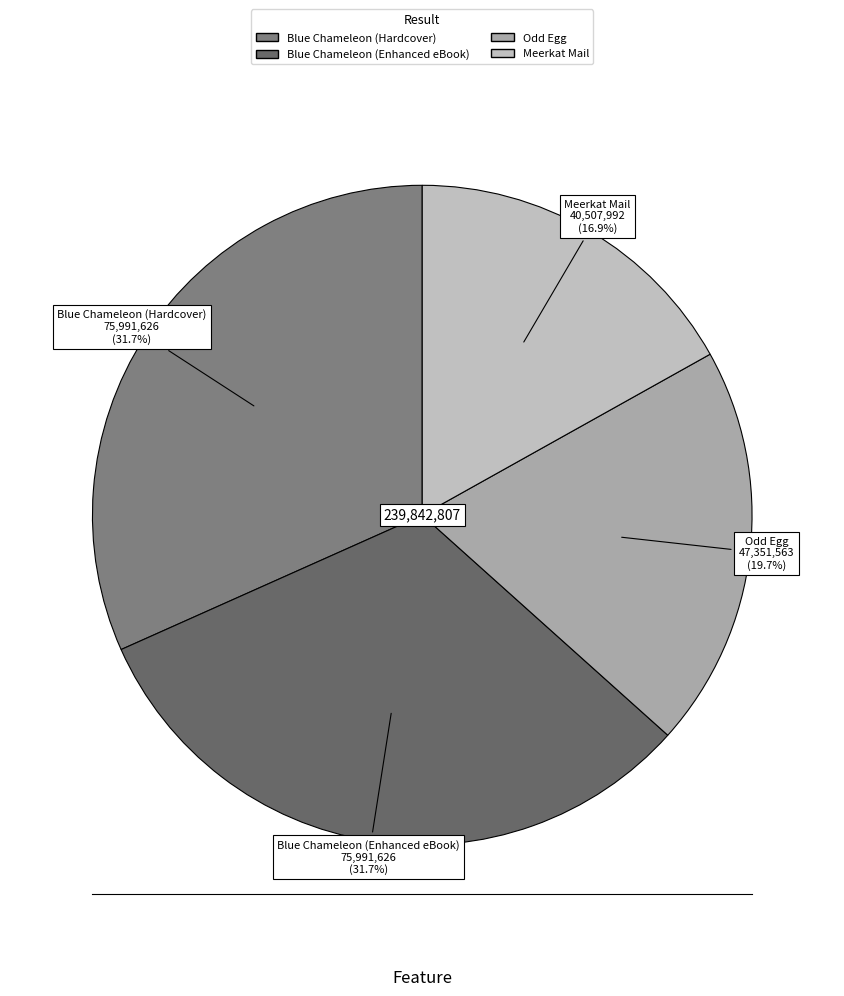

Count the number of slices in the pie.

4